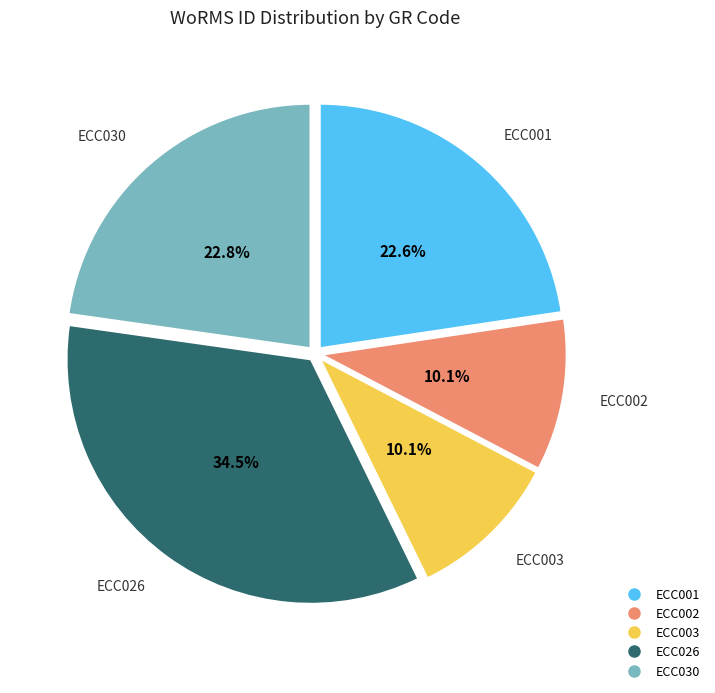

Which category has the biggest portion of the pie?

ECC026